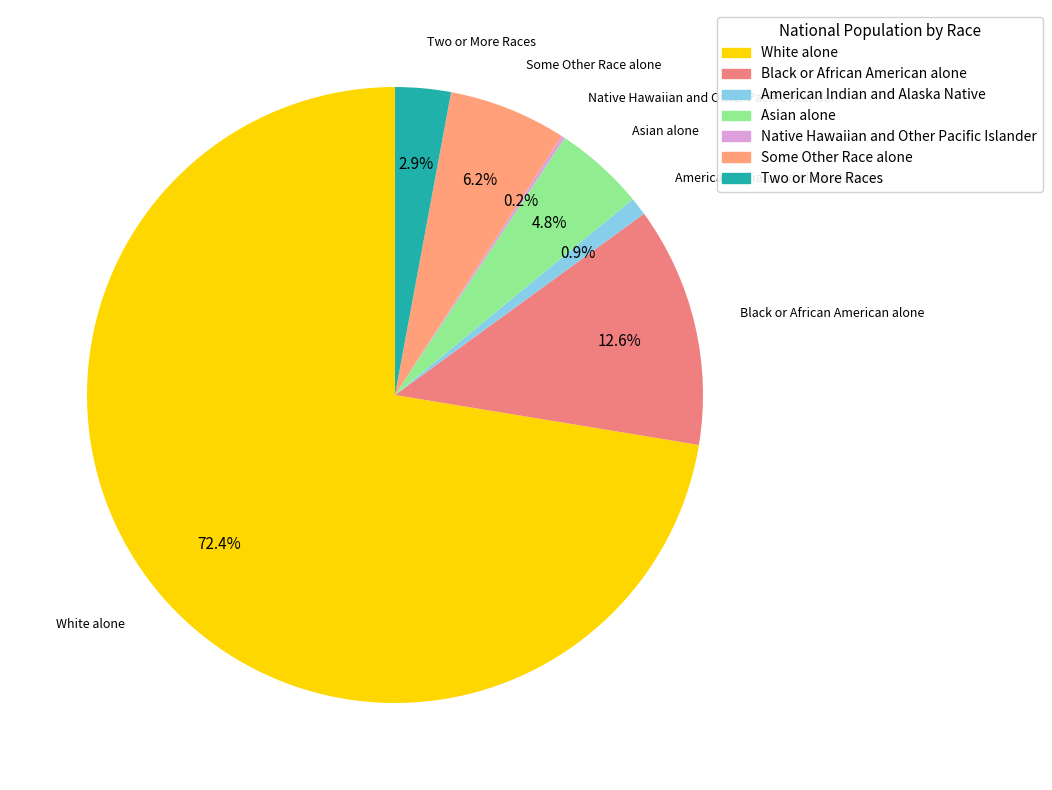

Which category has the biggest portion of the pie?

White alone